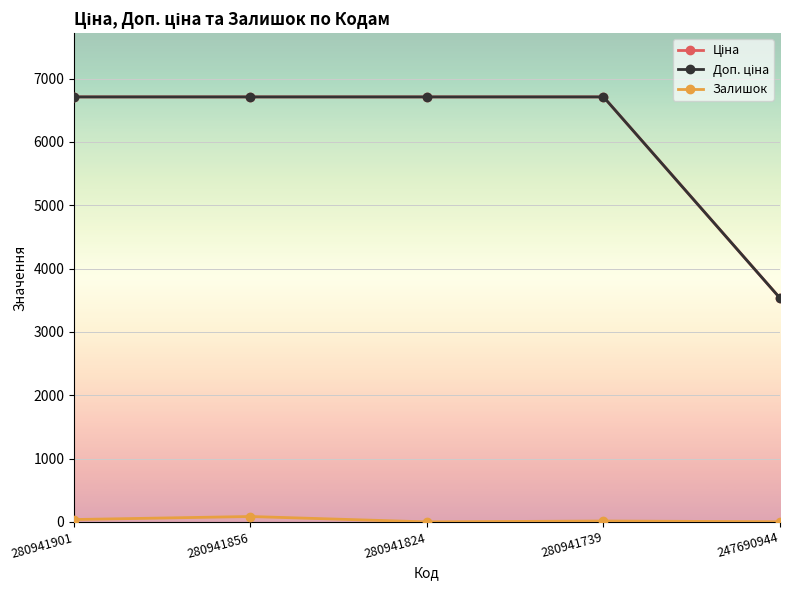

Is the value of Доп. ціна at 247690944 greater than the value of Ціна at 280941824?

No